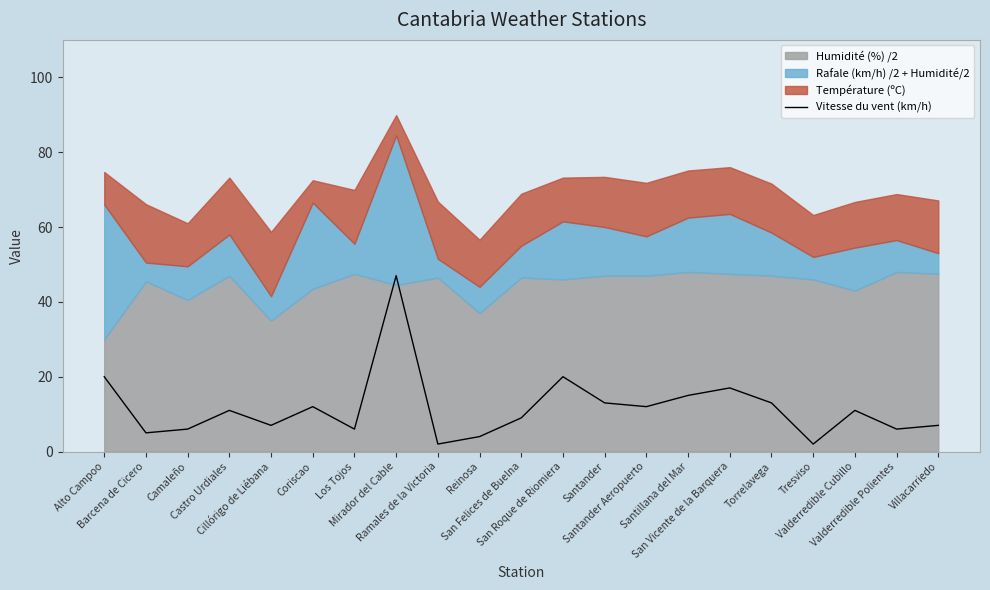

What is the value of the 18th point from the left?

2